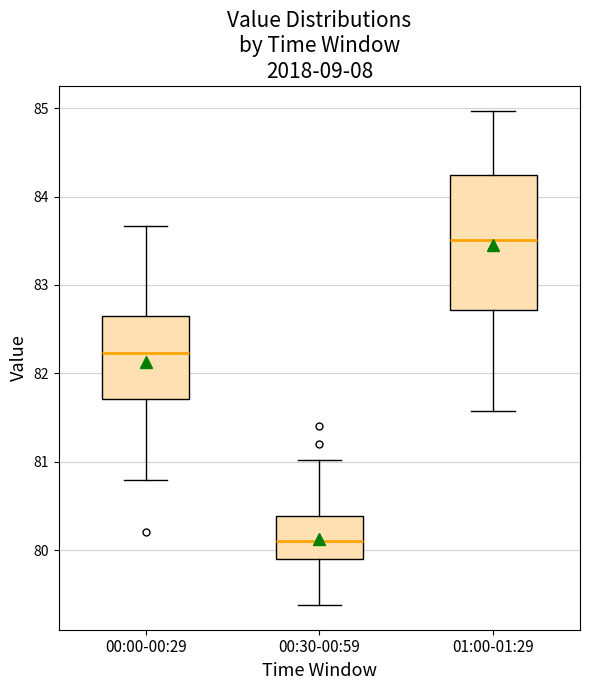

Which box's median line is the highest?

01:00-01:29